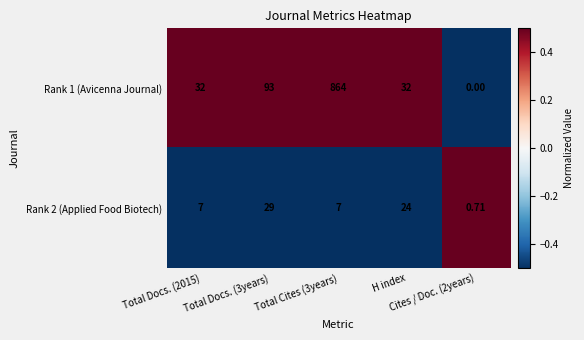

Reading left to right, what are all the values shown in this chart?

Rank 1 (Avicenna Journal): Total Docs. (2015)=32.0	Total Docs. (3years)=93.0	Total Cites (3years)=864.0	H index=32.0	Cites / Doc. (2years)=0.0
Rank 2 (Applied Food Biotech): Total Docs. (2015)=7.0	Total Docs. (3years)=29.0	Total Cites (3years)=7.0	H index=24.0	Cites / Doc. (2years)=0.7